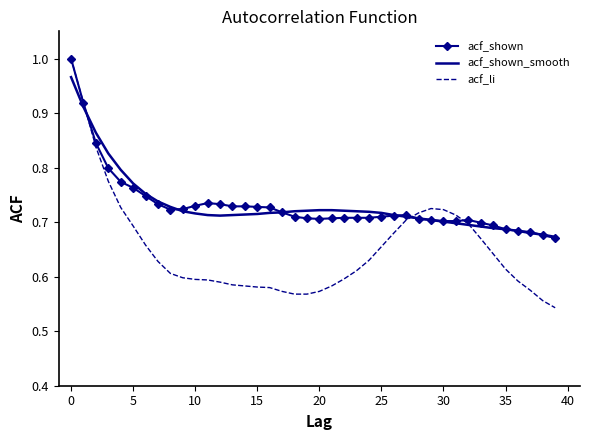

Which series has the widest spread of values?

acf_li